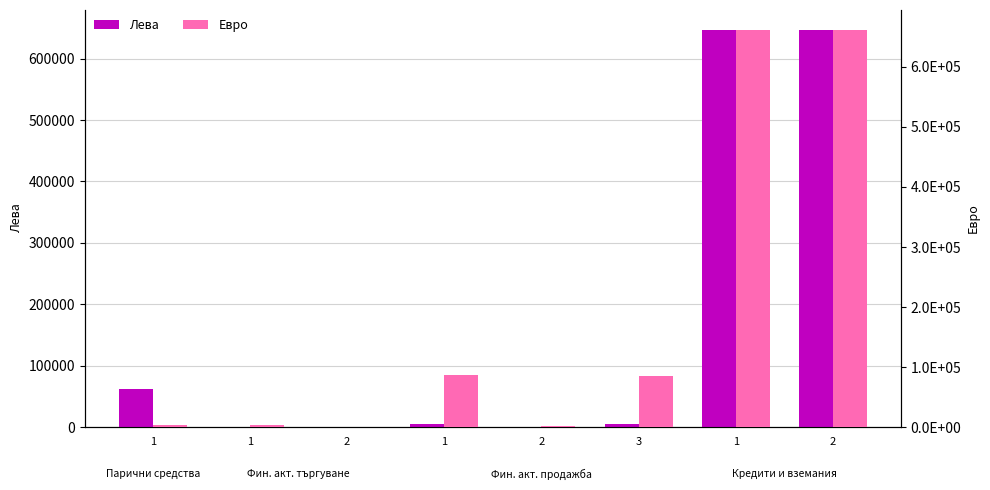

List the series in order of their peak value, highest first.

Евро, Лева